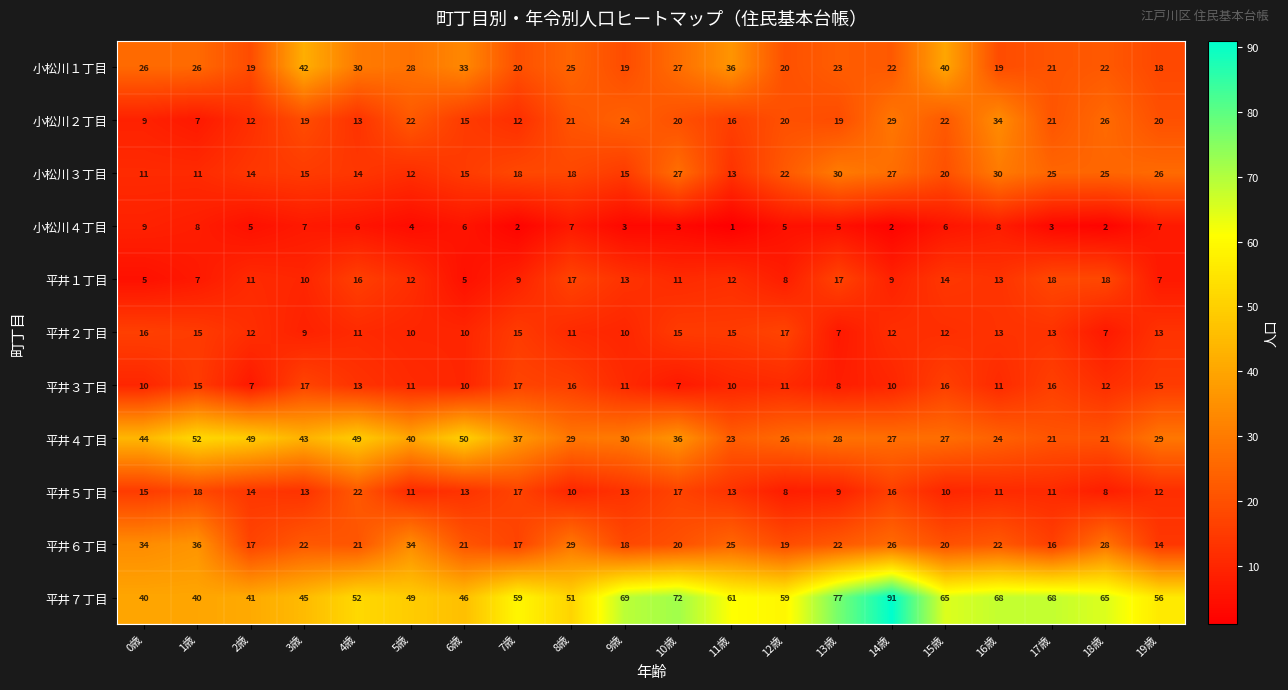

How many values in the 小松川３丁目 series are below 18?

9